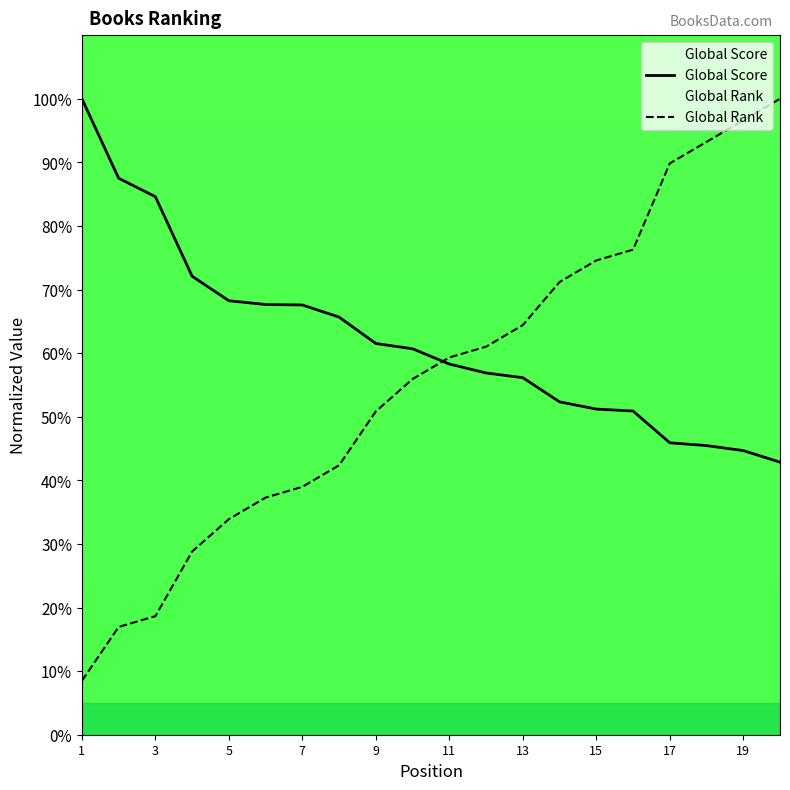

What is the maximum value for Global Score?

100.0